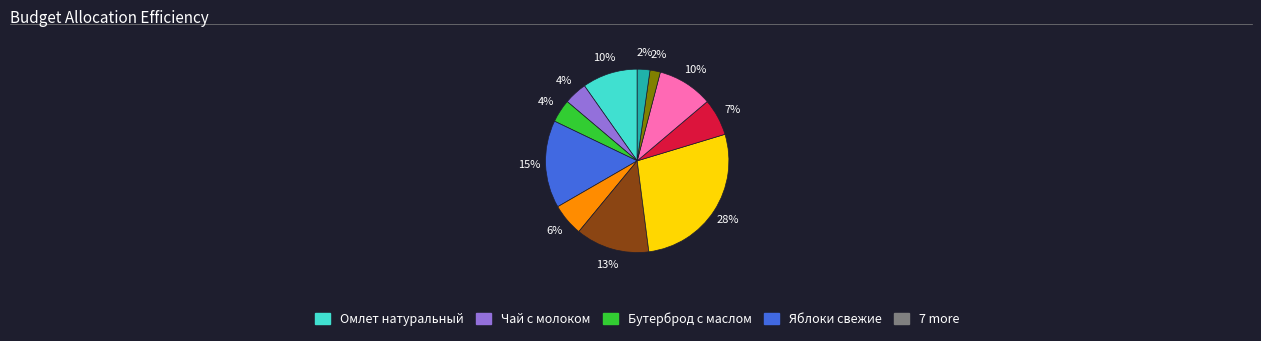

Does any single category account for the majority?

No